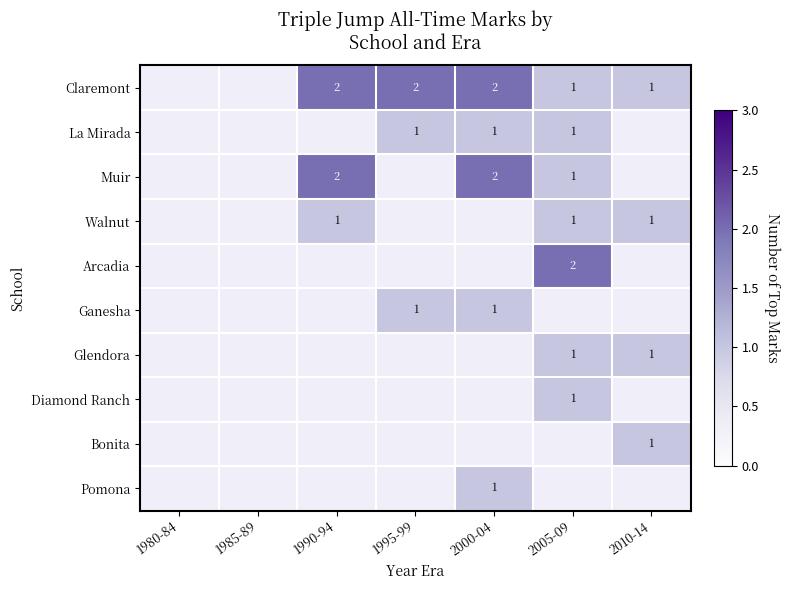

Is it true that Claremont equals 3 at 1990-94?

False